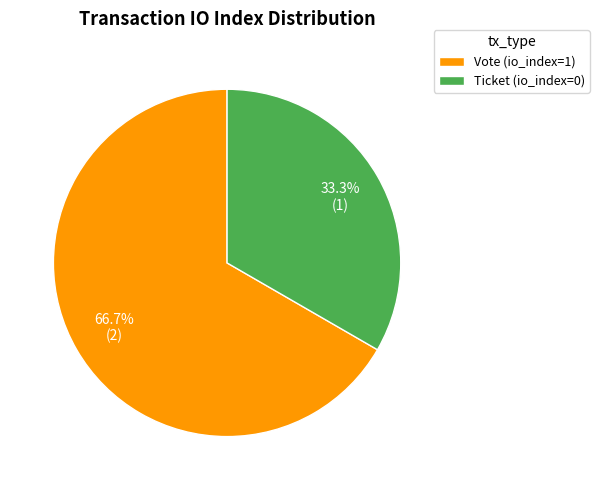

Approximately how many times larger is the value at Vote (io_index=1) compared to Ticket (io_index=0)?

2.0